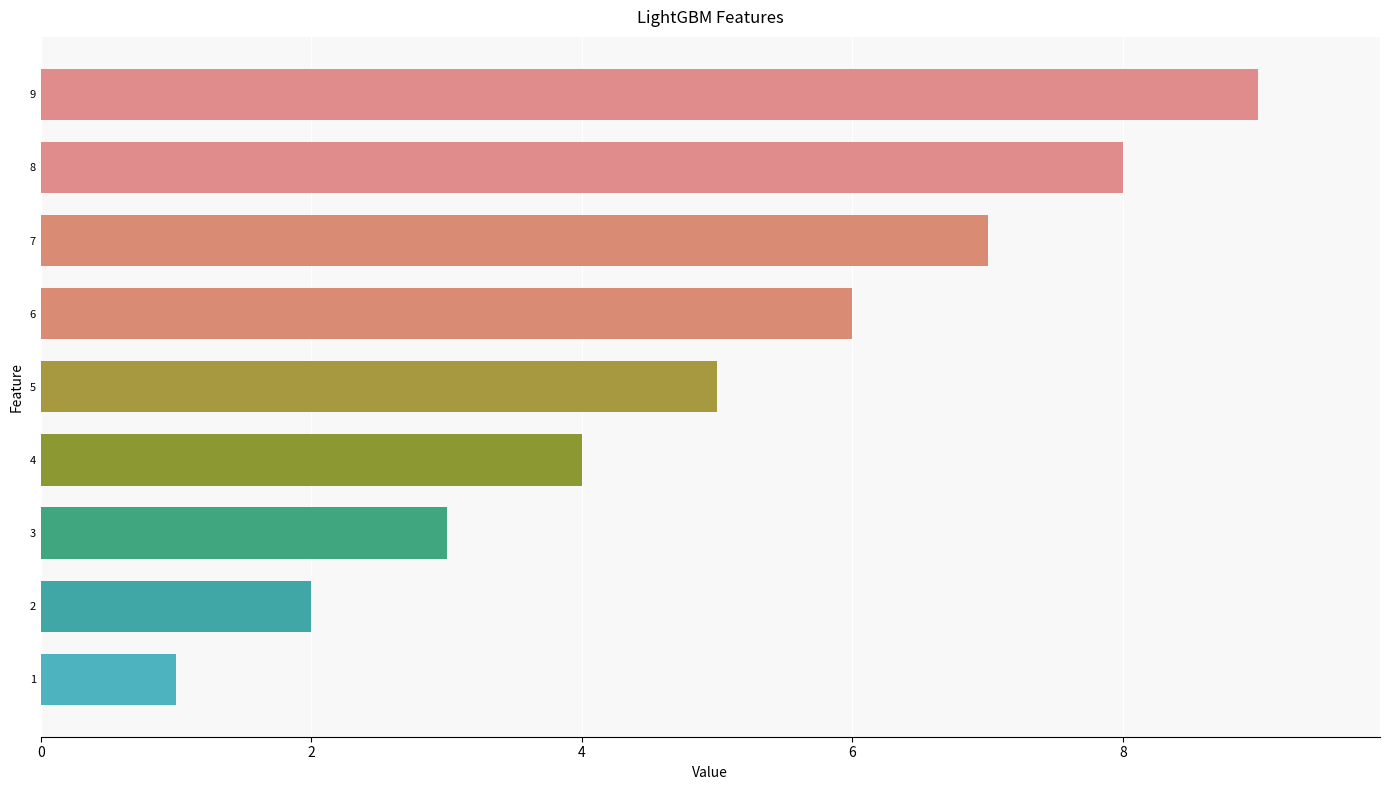

Rank the categories by value from lowest to highest.

1, 2, 3, 4, 5, 6, 7, 8, 9